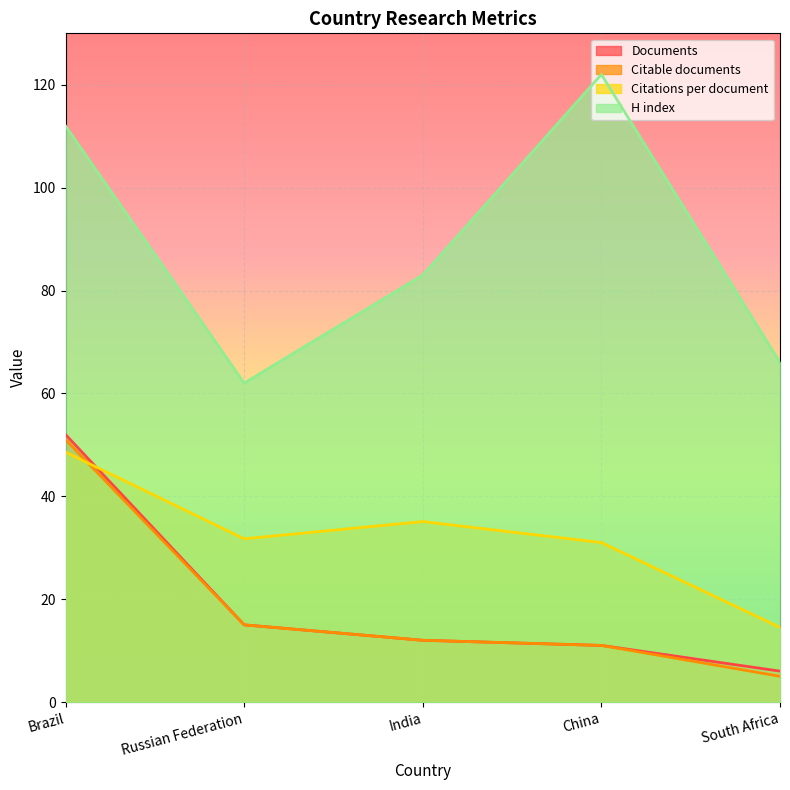

What is the label of the 5th point from the left?

South Africa